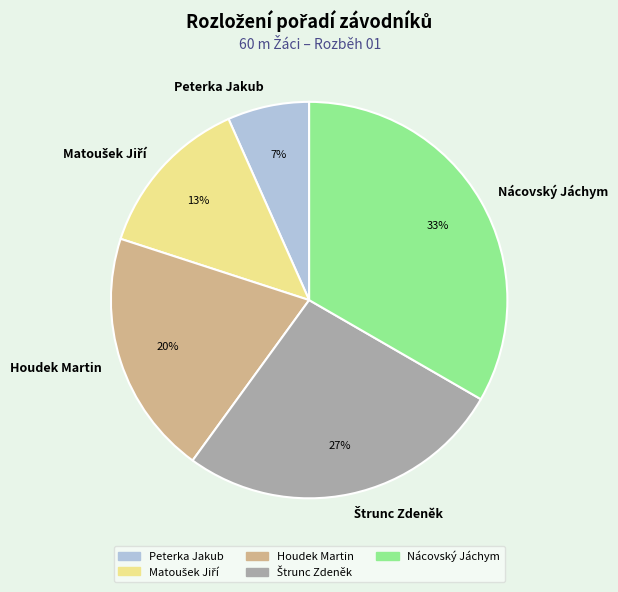

What percentage is the Houdek Martin slice, to the nearest percent?

20%